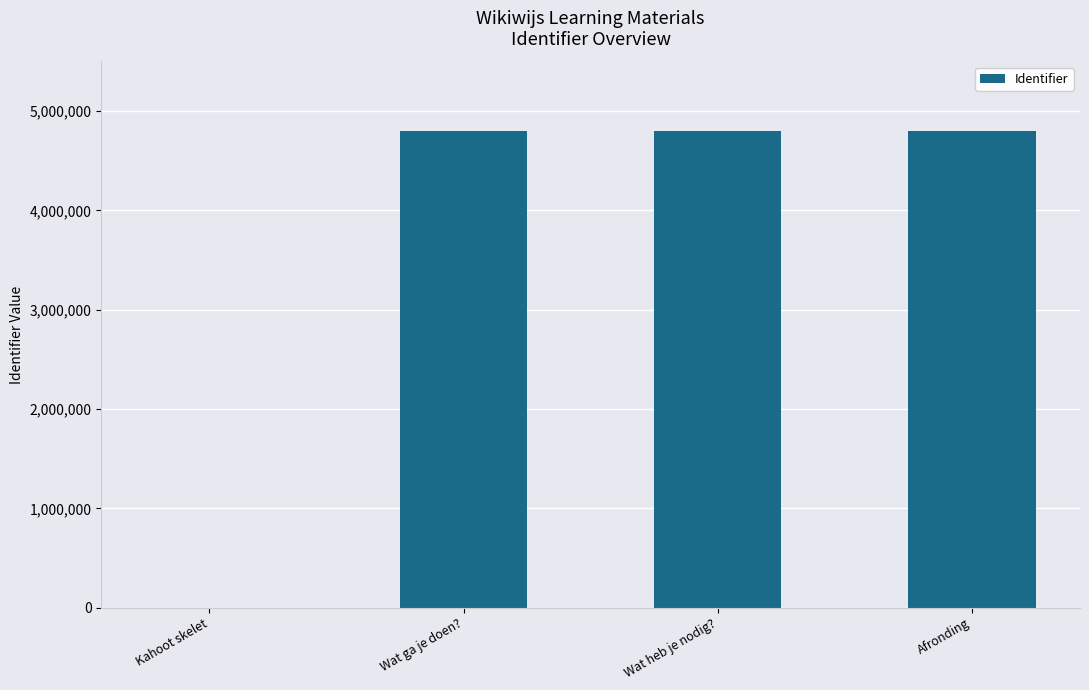

Approximately how many times larger is the value at Wat heb je nodig? compared to Wat ga je doen??

1.0